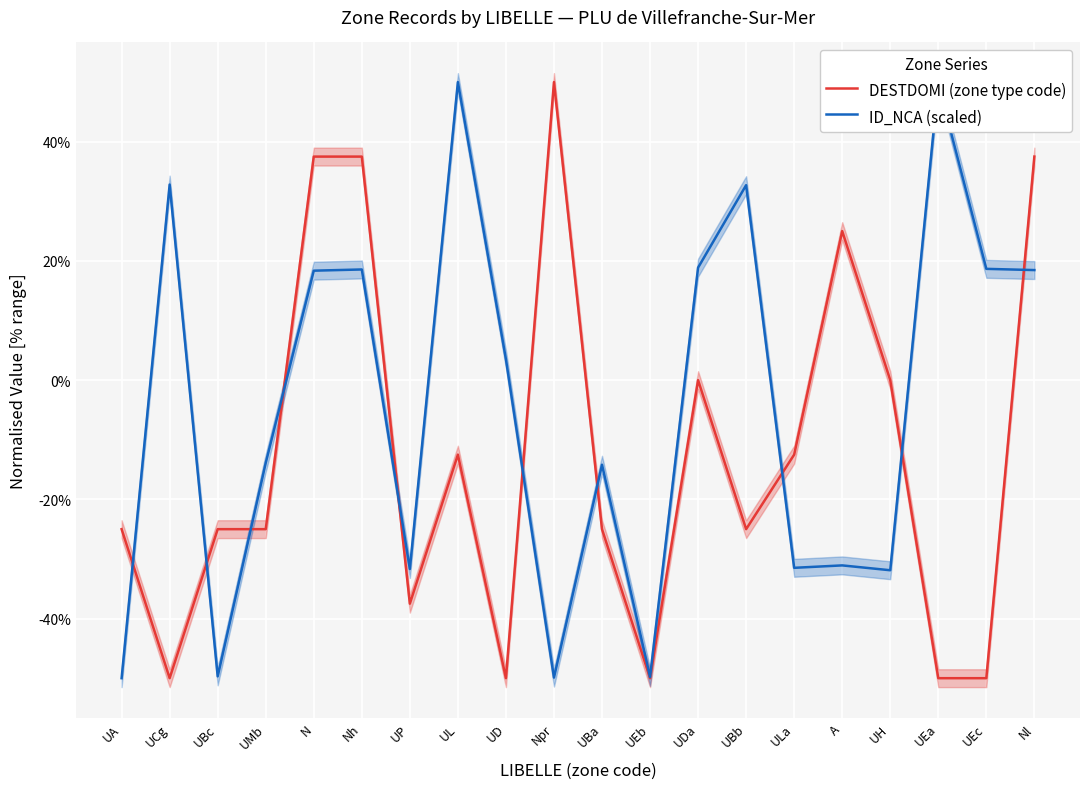

What is the difference between the second highest and minimum values in the DESTDOMI (zone type code) series?

87.5